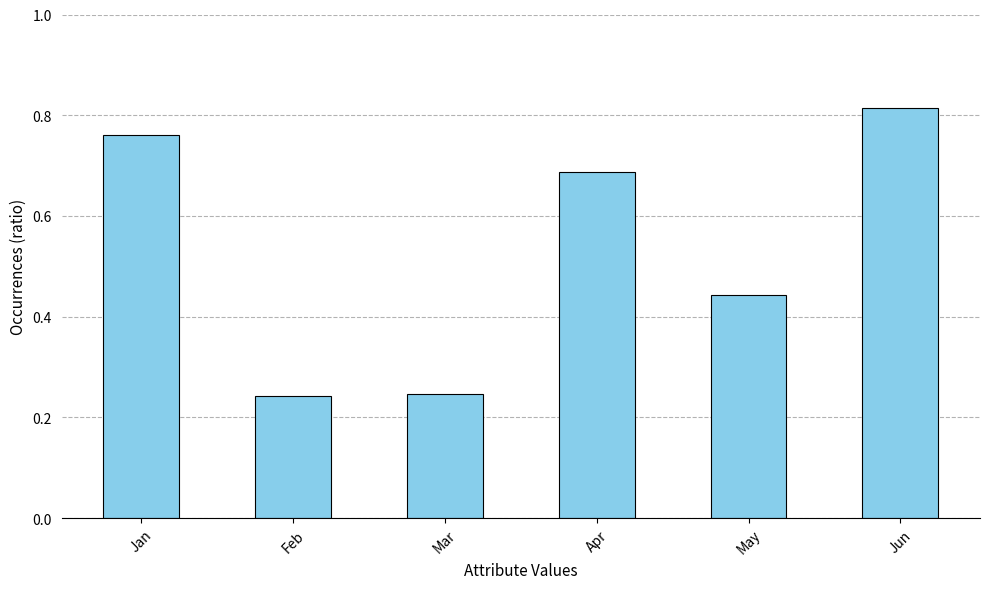

Count the values in the range 0 to 1.

6